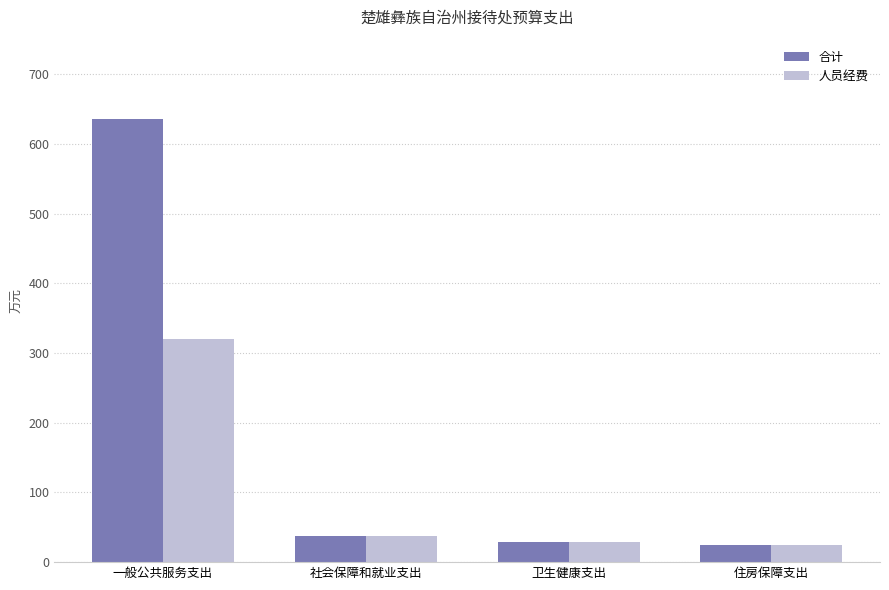

Reading right to left, what are all the values shown in this chart?

合计: 住房保障支出=24.8	卫生健康支出=28.3	社会保障和就业支出=37.5	一般公共服务支出=636.7
人员经费: 住房保障支出=24.8	卫生健康支出=28.3	社会保障和就业支出=37.4	一般公共服务支出=320.3